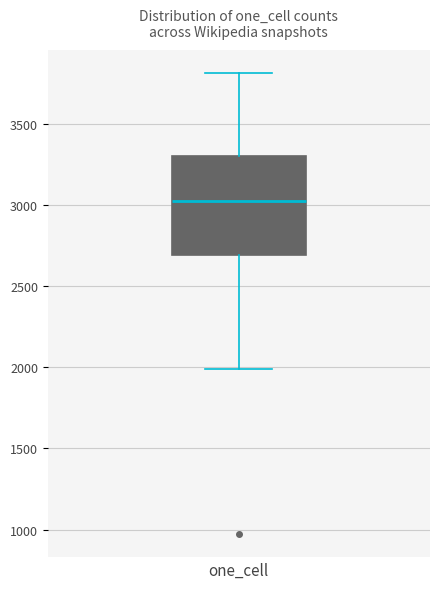

Read this box plot against the y-axis: the position of the median line, the range covered by the box, and the ends of both whiskers. The values are not printed on the chart, so give them approximately, as read against the axis.

median 3000, box 2700 to 3300, whiskers 2000 to 3800